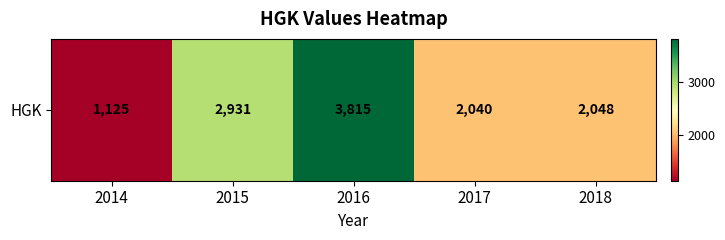

What is the maximum value shown in the chart?

3815